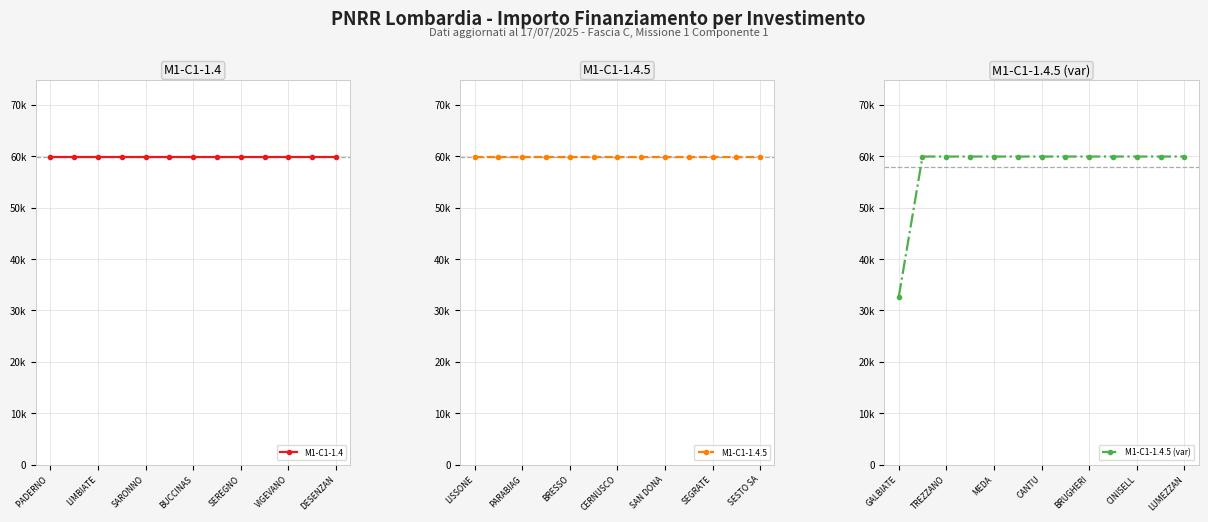

True or false: M1-C1-1.4 has more than 2 points higher than both neighbors.

False